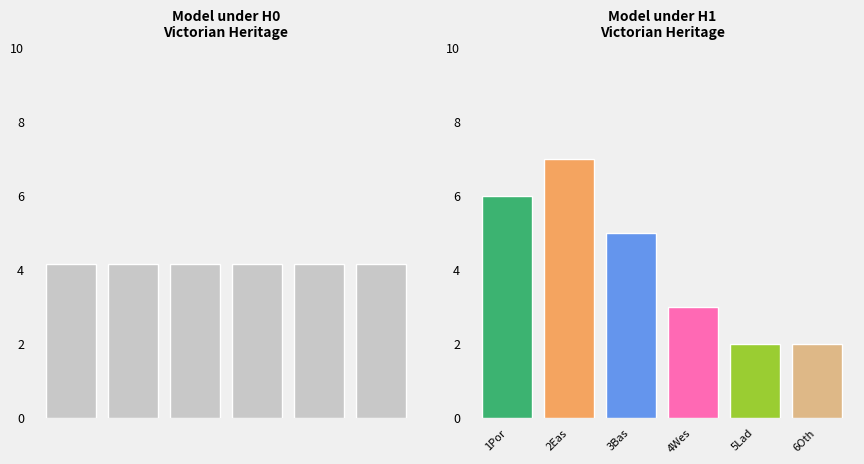

List the labels in order of value, largest first.

East Coast, Port Phillip, Bass Strait, West Coast, Lady Bay, Other